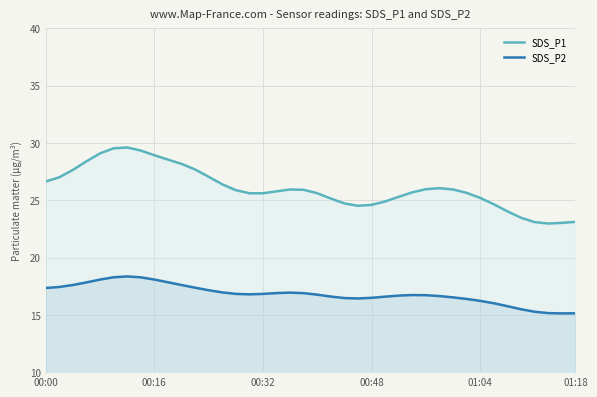

Reading left to right, what are all the values shown in this chart?

SDS_P1: 26.6	27.0	27.6	28.4	29.1	29.5	29.6	29.3	28.9	28.5	28.2	27.7	27.0	26.4	25.9	25.6	25.6	25.8	25.9	25.9	25.6	25.1	24.7	24.5	24.6	24.9	25.3	25.7	26.0	26.1	25.9	25.6	25.2	24.6	24.0	23.5	23.1	23.0	23.0	23.1
SDS_P2: 17.3	17.4	17.6	17.8	18.1	18.3	18.4	18.3	18.1	17.8	17.6	17.4	17.1	17.0	16.8	16.8	16.8	16.9	16.9	16.9	16.8	16.6	16.5	16.4	16.5	16.6	16.7	16.7	16.7	16.6	16.5	16.4	16.2	16.0	15.8	15.5	15.3	15.2	15.1	15.1